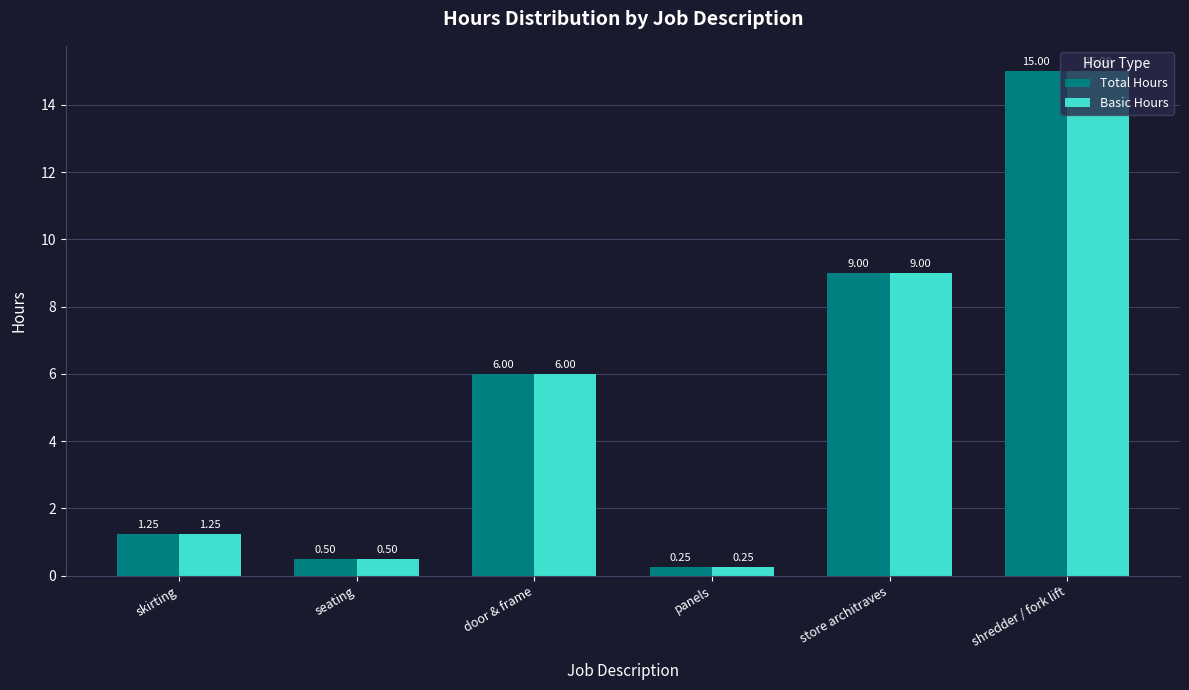

At which label does Total Hours reach its peak?

shredder / fork lift